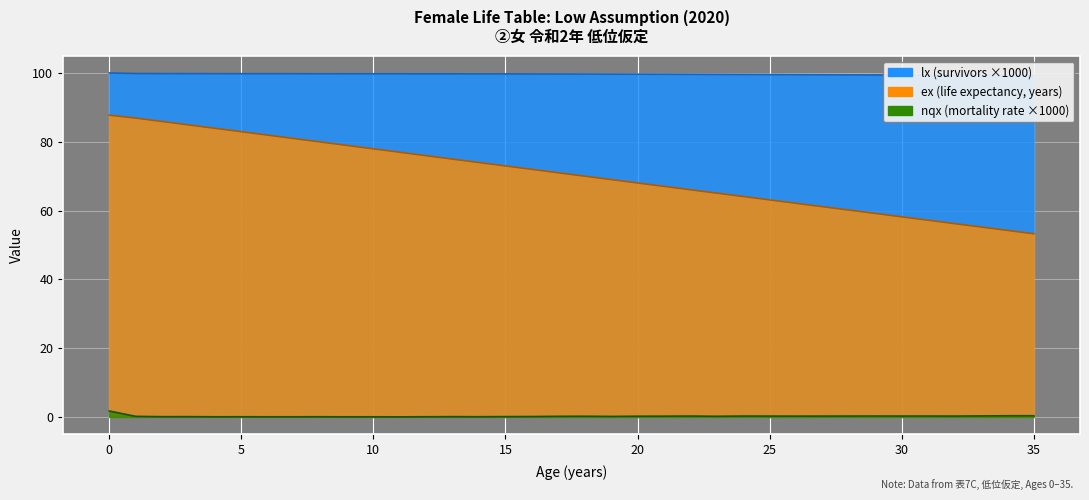

How many interior local valleys does the nqx series have?

10